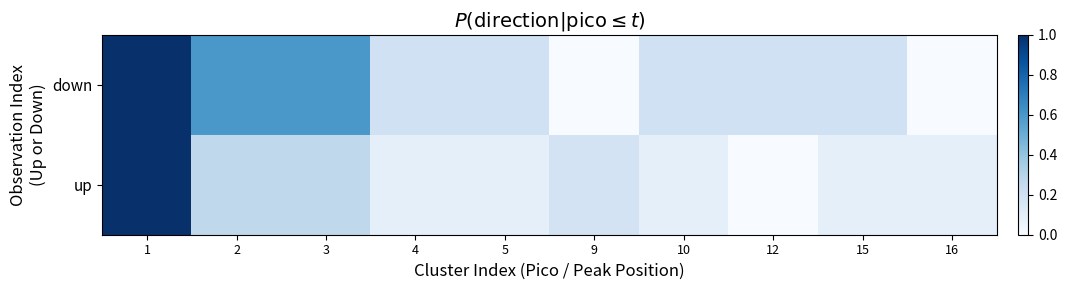

What is the greatest value displayed?

1.0